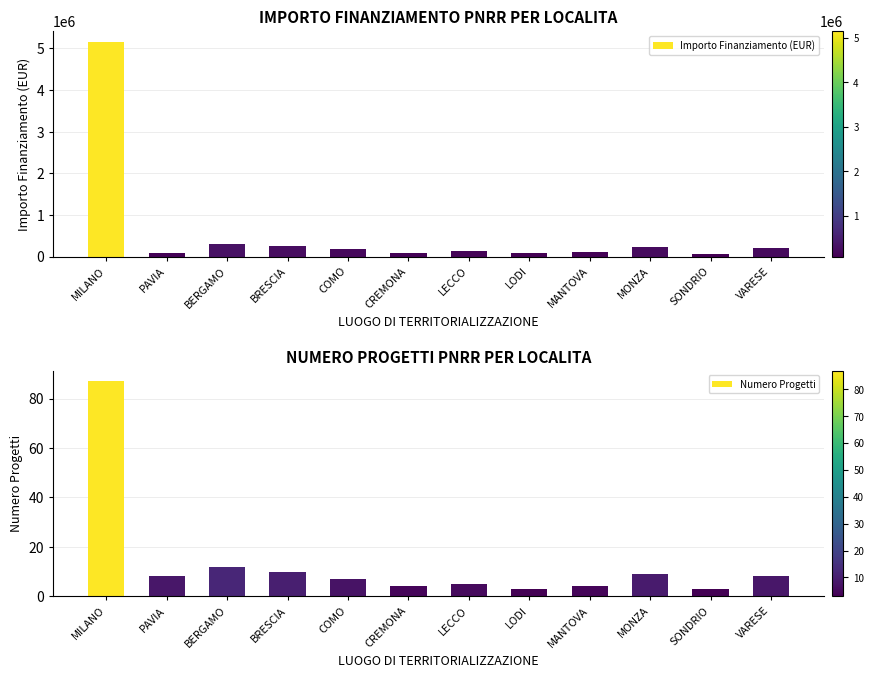

Reading left to right, list all the values displayed in this chart.

Importo Finanziamento (EUR): MILANO=5160684	PAVIA=96064	BERGAMO=312000	BRESCIA=245000	COMO=180000	CREMONA=95000	LECCO=130000	LODI=88000	MANTOVA=110000	MONZA=220000	SONDRIO=75000	VARESE=198000
Numero Progetti: MILANO=87	PAVIA=8	BERGAMO=12	BRESCIA=10	COMO=7	CREMONA=4	LECCO=5	LODI=3	MANTOVA=4	MONZA=9	SONDRIO=3	VARESE=8